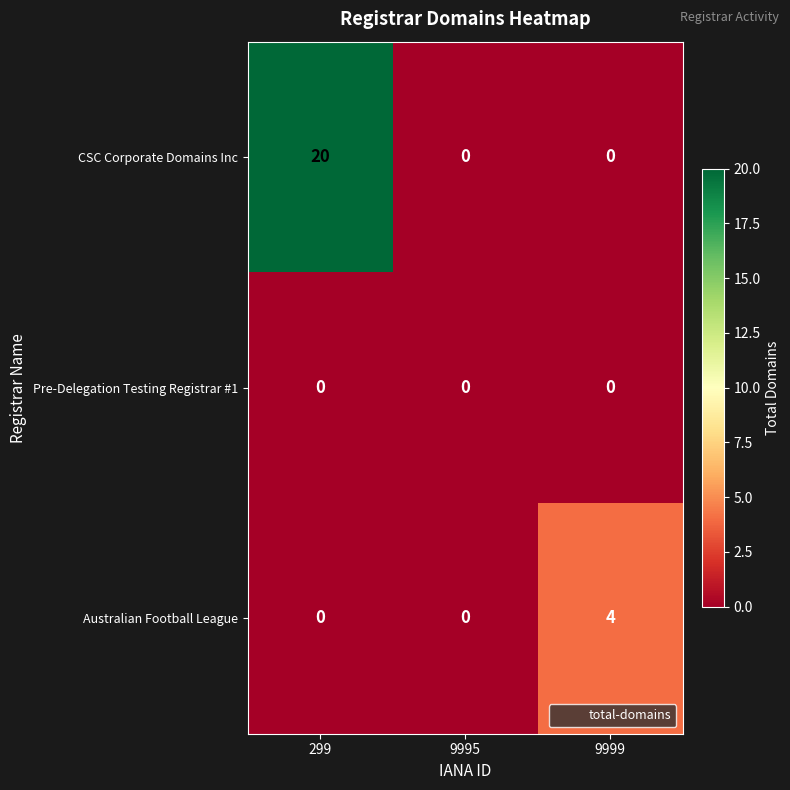

Reading left to right, transcribe all the data shown in this chart.

CSC Corporate Domains Inc: 20	0	0
Pre-Delegation Testing Registrar #1: 0	0	0
Australian Football League: 0	0	4